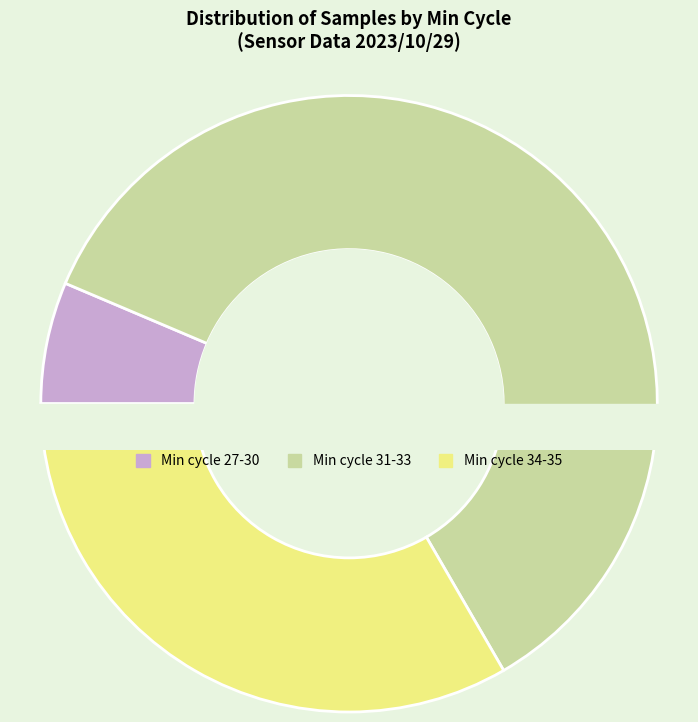

To the nearest percent, what is the combined percentage of 32 and 31?

18%